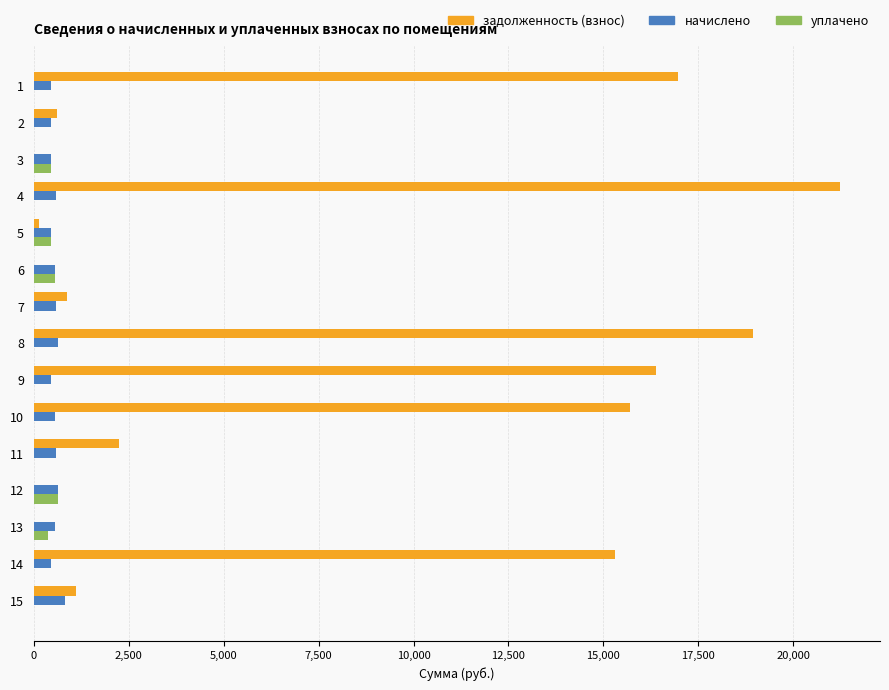

Between 9 and 13, which series saw the biggest shift?

задолженность (взнос)